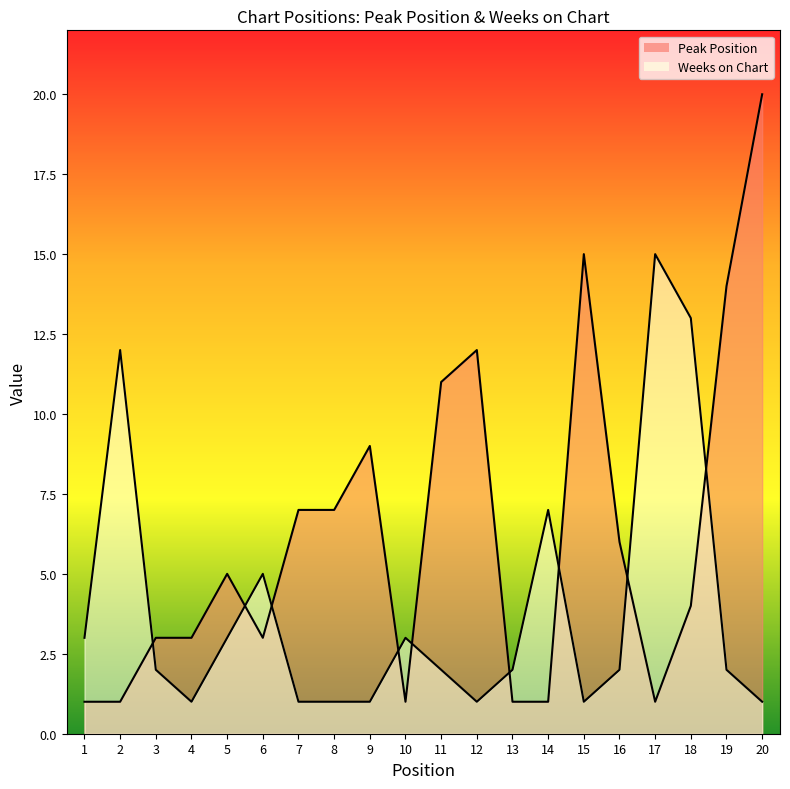

Reading right to left, transcribe all the data shown in this chart.

Peak Position: 20=20	19=14	18=4	17=1	16=6	15=15	14=1	13=1	12=12	11=11	10=1	9=9	8=7	7=7	6=3	5=5	4=3	3=3	2=1	1=1
Weeks on Chart: 20=1	19=2	18=13	17=15	16=2	15=1	14=7	13=2	12=1	11=2	10=3	9=1	8=1	7=1	6=5	5=3	4=1	3=2	2=12	1=3